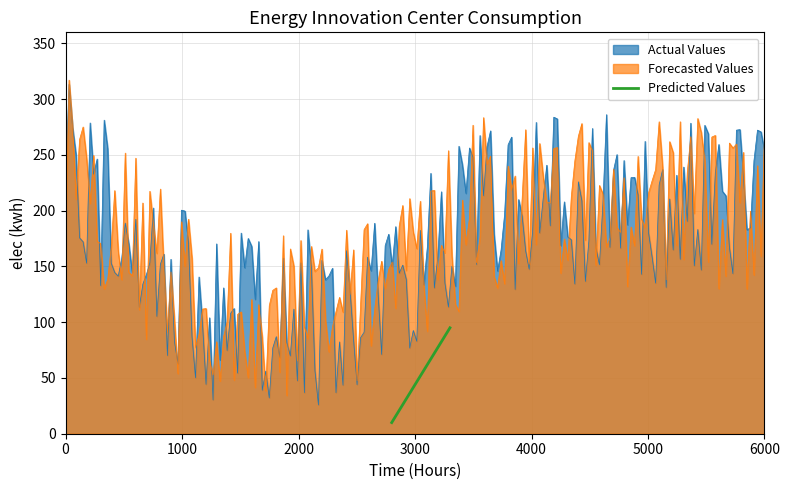

What is the label of the 3rd point from the left?

2000